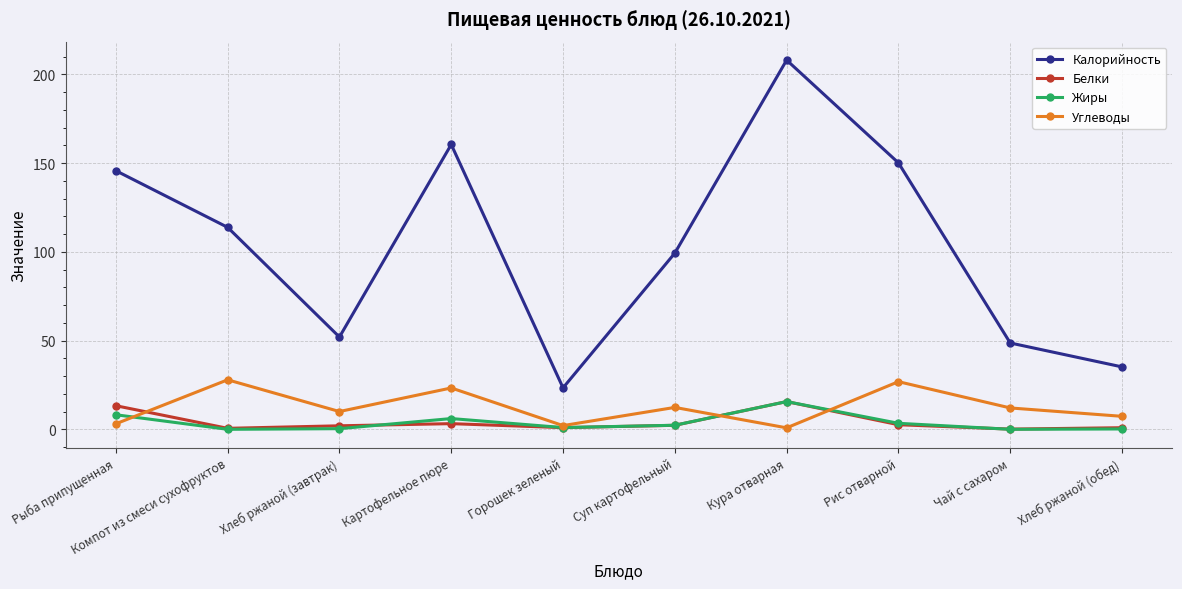

How many series are shown in this chart?

4